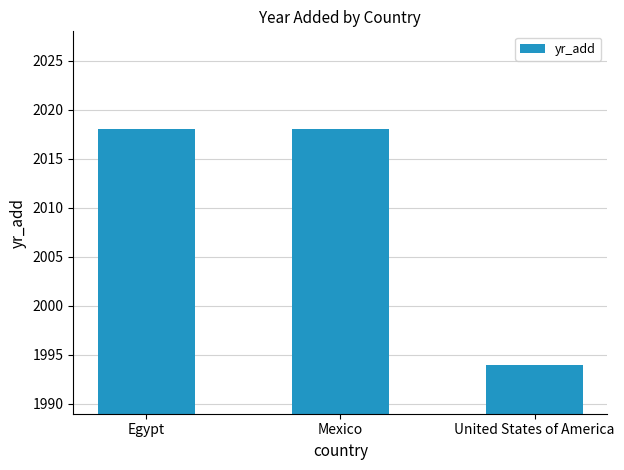

Count the values in the range 1994 to 2018.

3